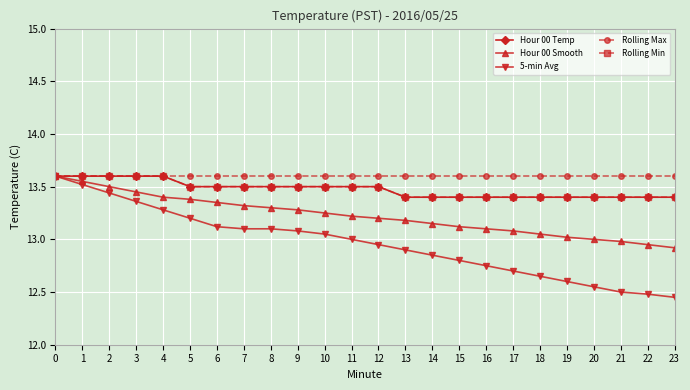

Does the chart have visible grid lines?

Yes